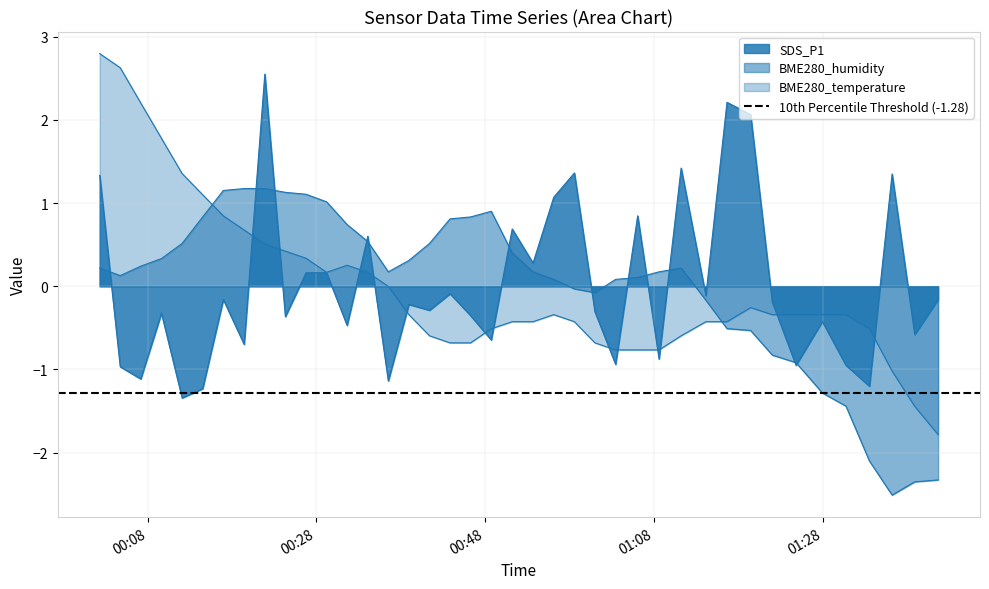

At which category is the sum across all series the highest?

2021/09/26 00:02:19